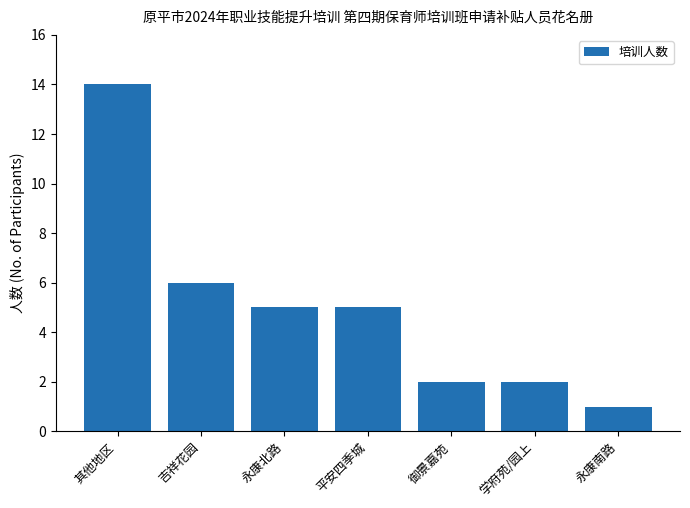

What is the difference between the values at 永康南路 and 吉祥花园?

5